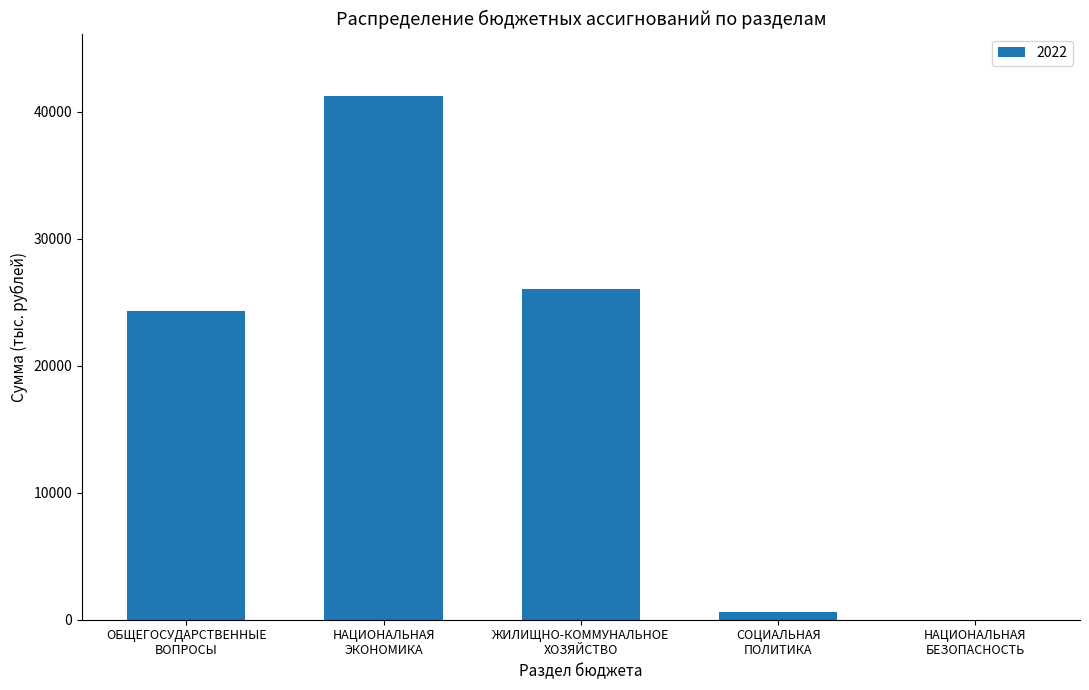

What is the maximum value shown in the chart?

41220.5